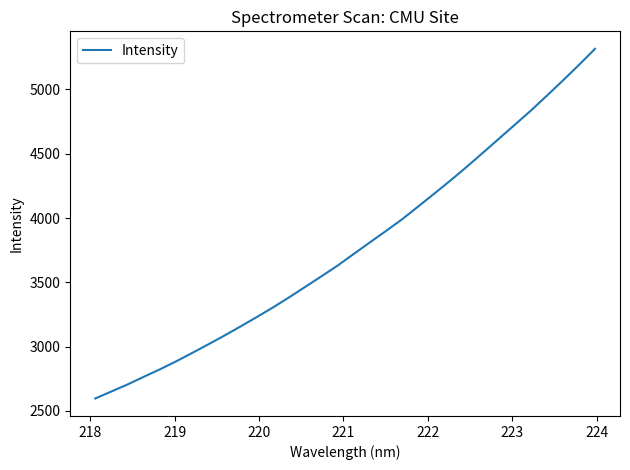

What is the greatest value displayed?

5315.7